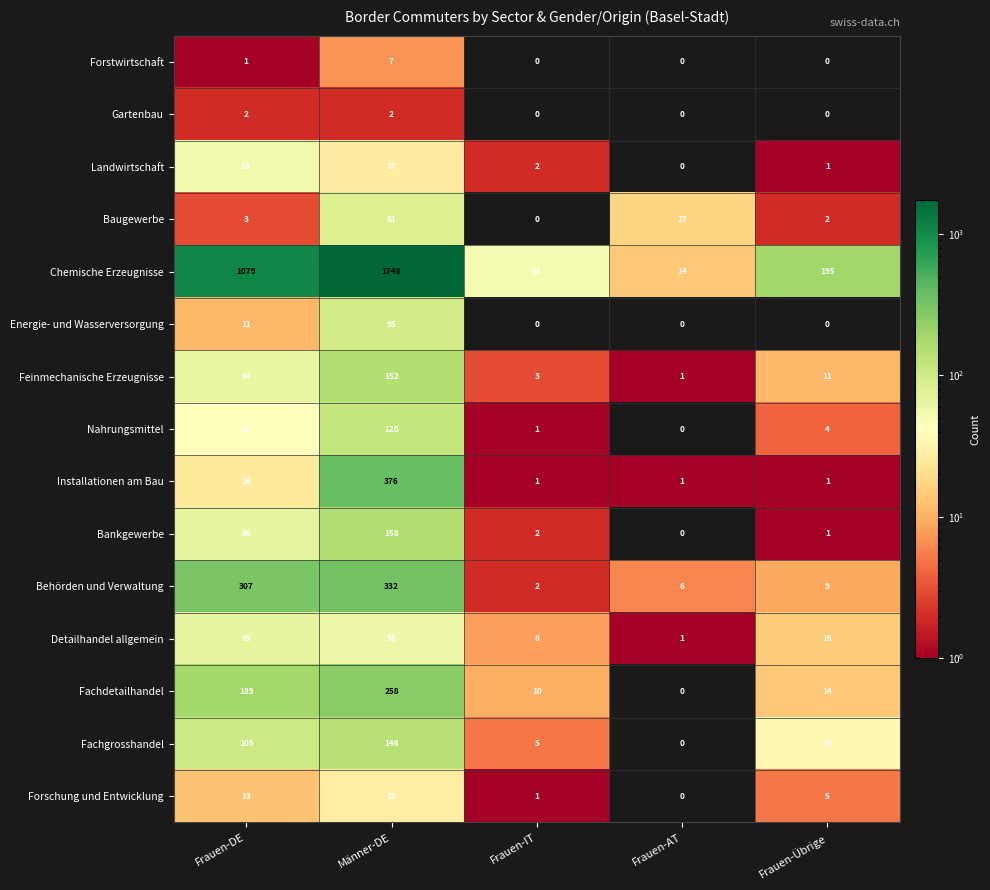

Between Frauen-DE and Frauen-IT, which series saw the biggest shift?

Chemische Erzeugnisse